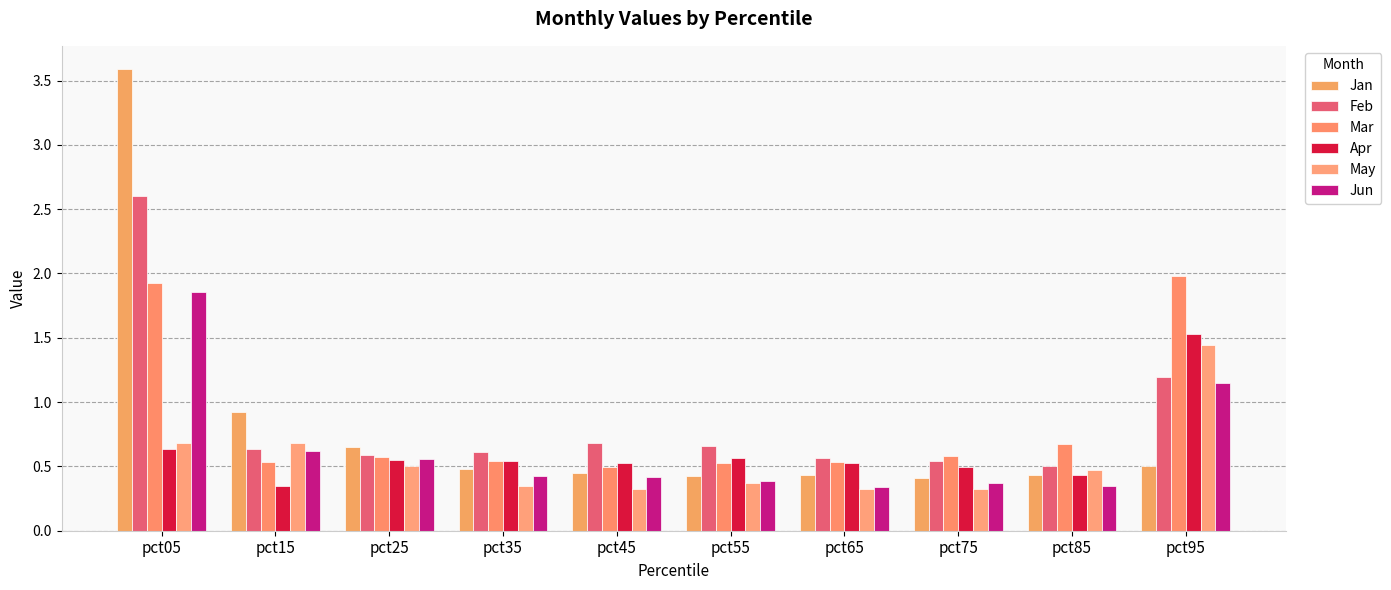

Which category has the highest value in the Jan series?

pct05